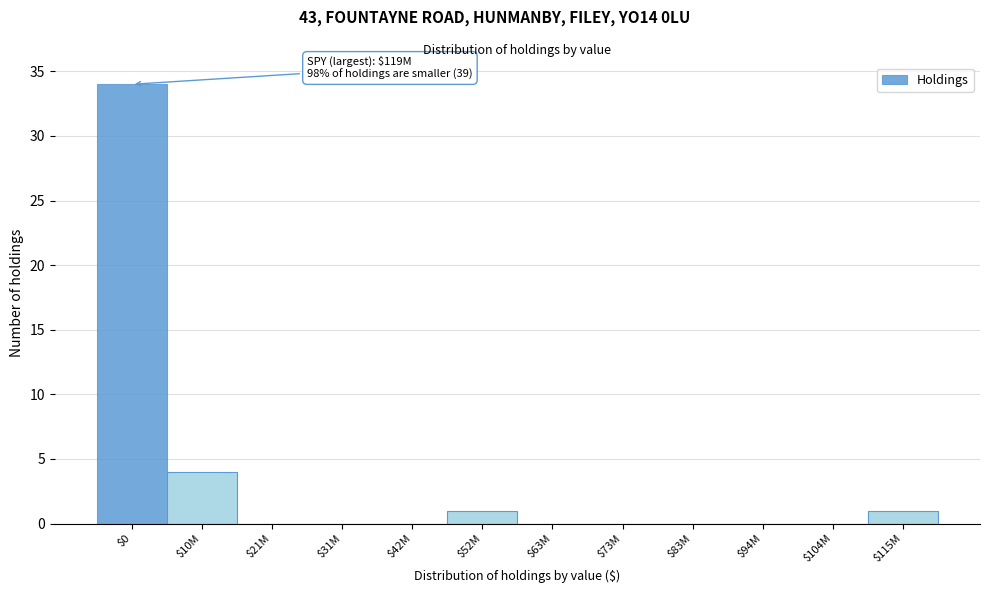

Where is the data nearest to the value 17?

$10M